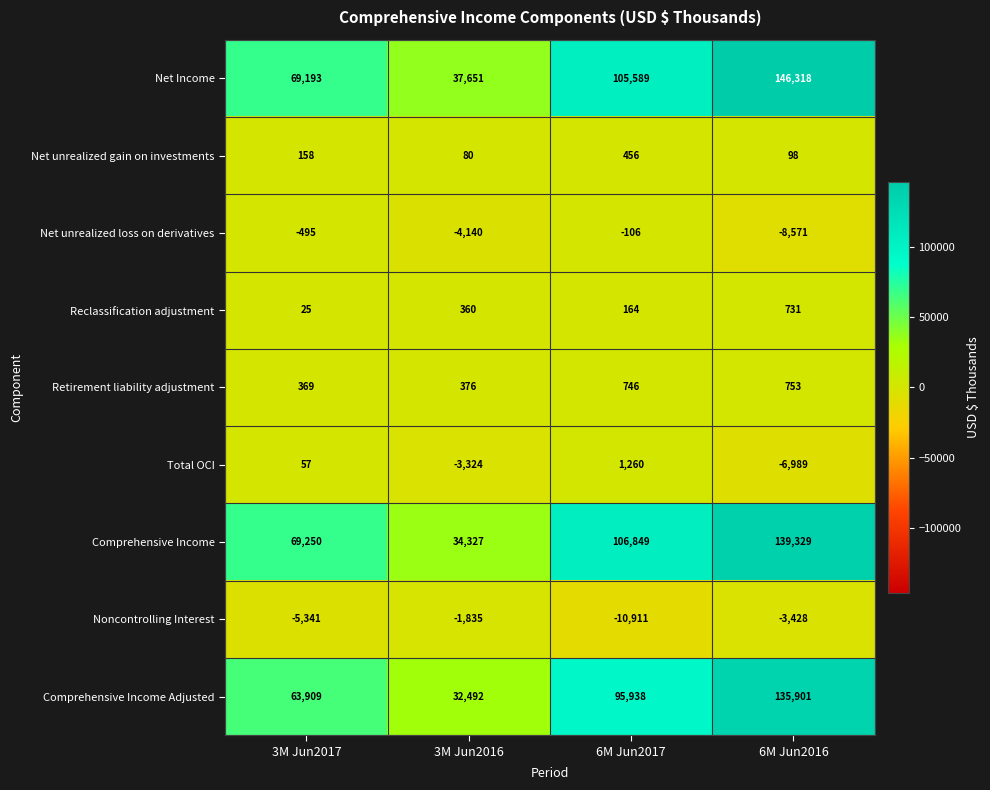

What is the sum of the Retirement liability adjustment values at 3M Jun2016 and 6M Jun2017?

1122